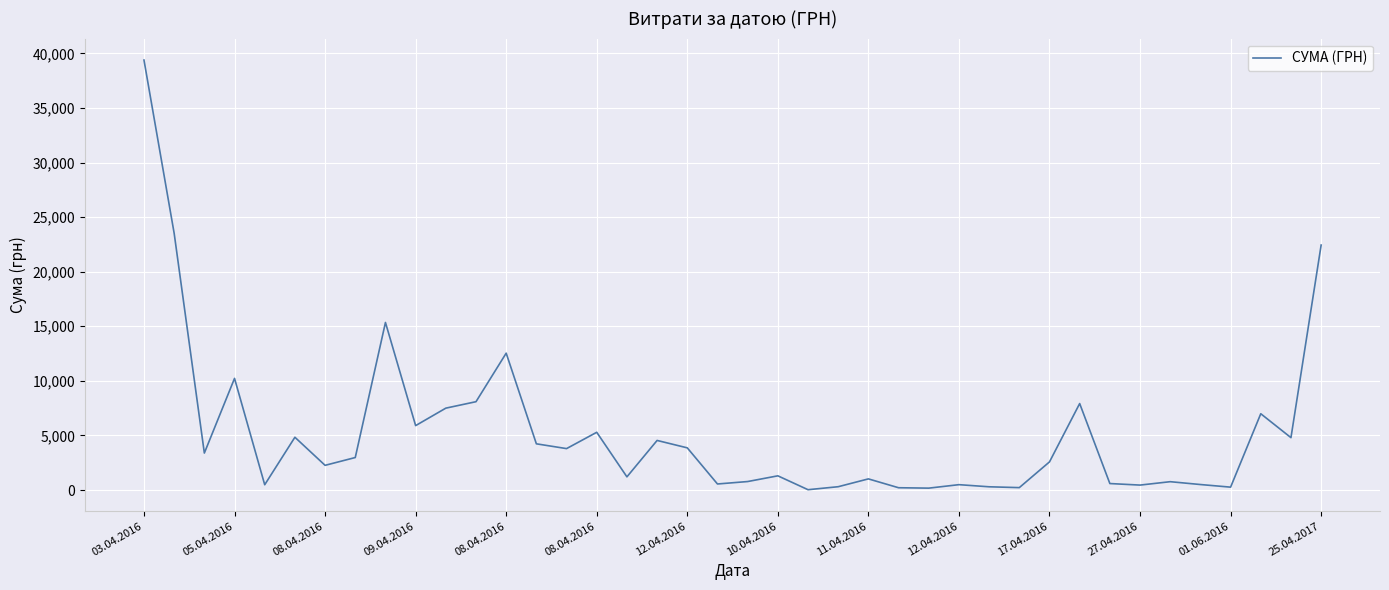

Count the number of values greater than 2977.

20